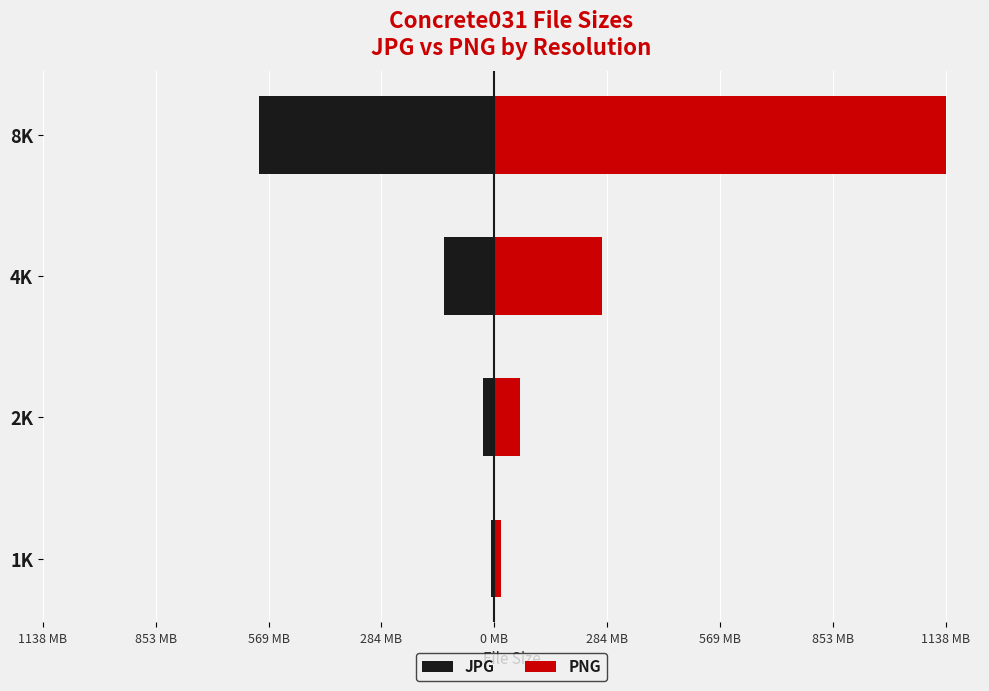

List the series in order of their peak value, highest first.

PNG, JPG